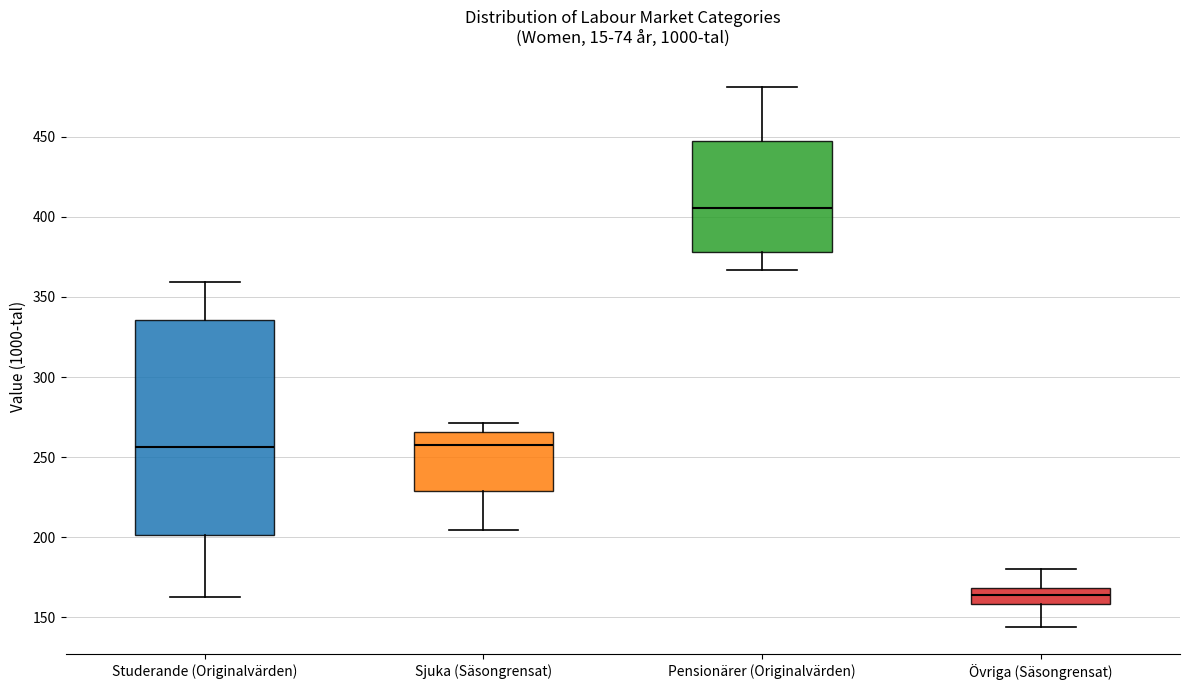

Reading left to right, read every box against the y-axis: the position of its median line, the range the box covers, and the ends of its whiskers. The values are not printed on the chart, so give them approximately, as read against the axis.

Studerande (Originalvärden): median 255, box 200 to 335, whiskers 165 to 360
Sjuka (Säsongrensat): median 260, box 230 to 265, whiskers 205 to 270
Pensionärer (Originalvärden): median 405, box 380 to 450, whiskers 365 to 480
Övriga (Säsongrensat): median 165, box 160 to 170, whiskers 145 to 180